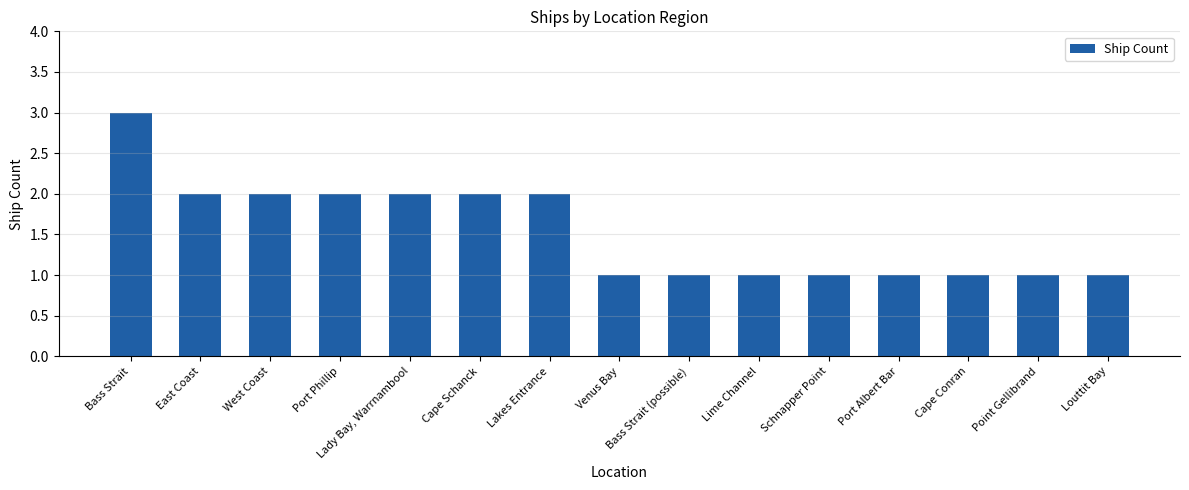

What is the label of the 6th bar from the left?

Cape Schanck